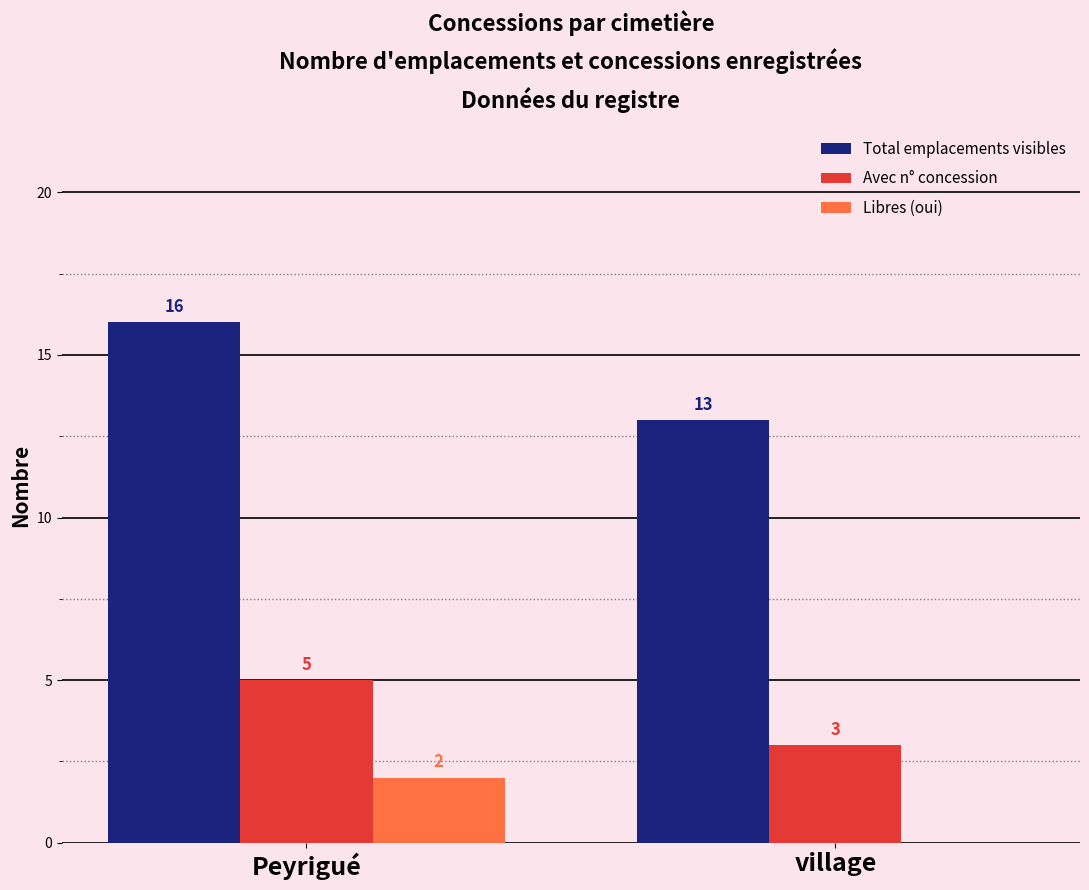

What is the sum of all Libres (oui) values?

2